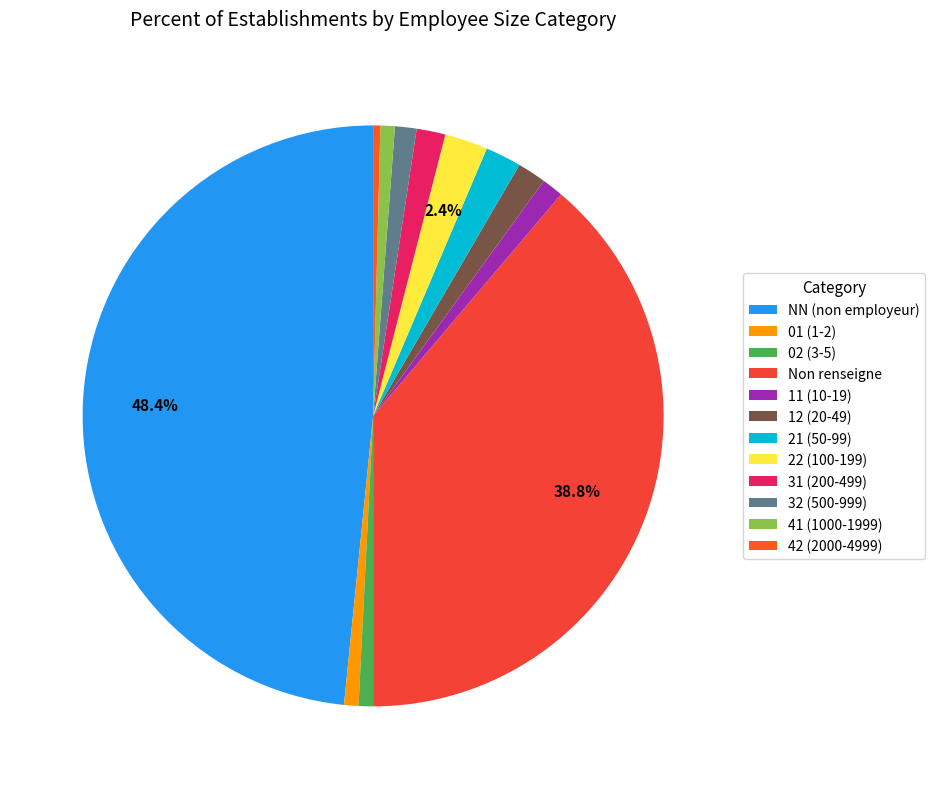

Count the number of slices in the pie.

12